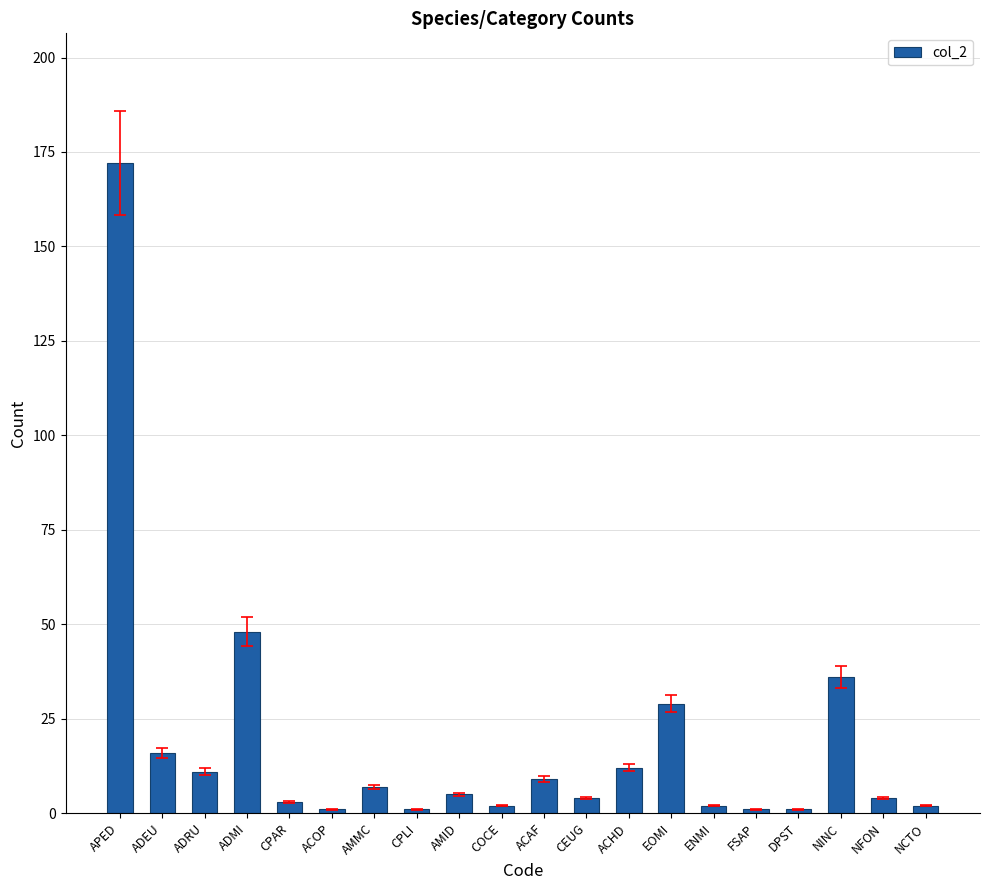

What position from the left is NINC?

18